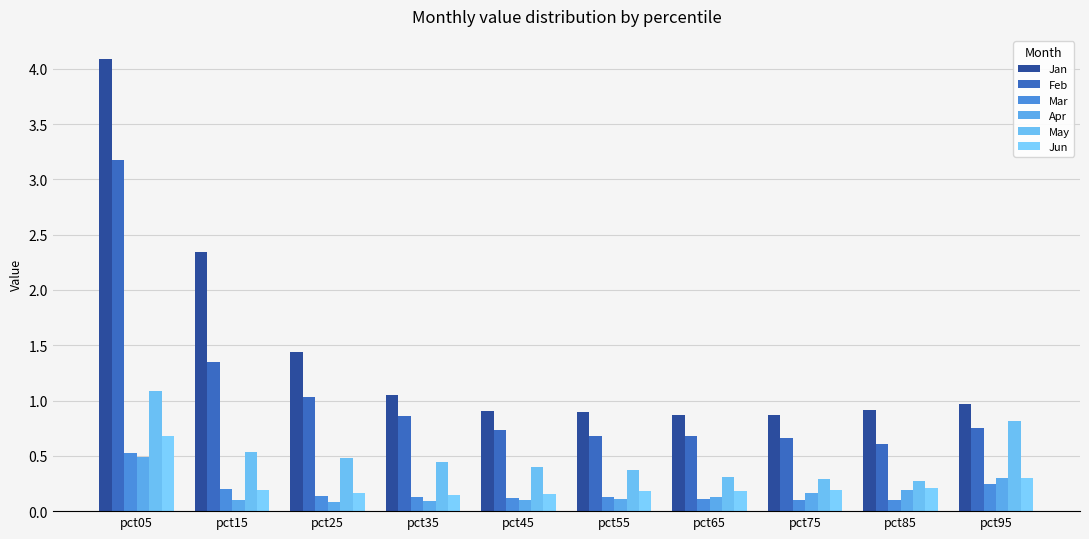

What is the spread (max minus min) of values at pct75?

0.8